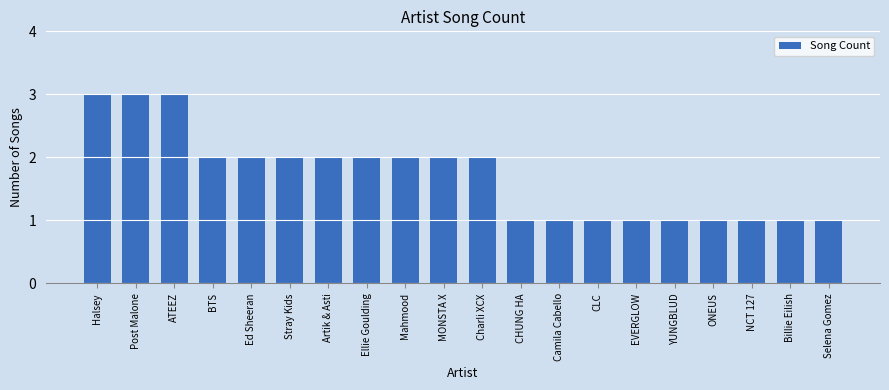

Read the value at Billie Eilish.

1